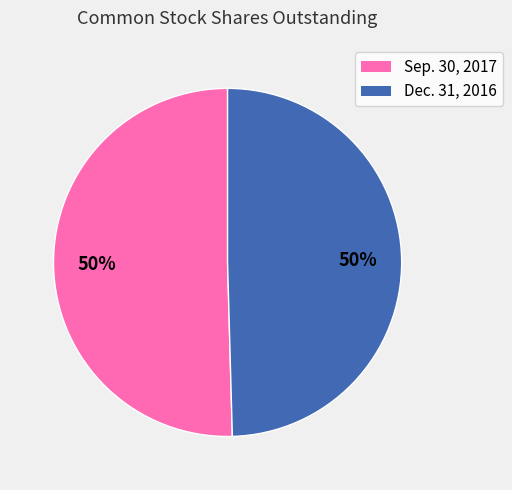

Do Sep. 30, 2017 and Dec. 31, 2016 together represent more than half of the pie?

Yes